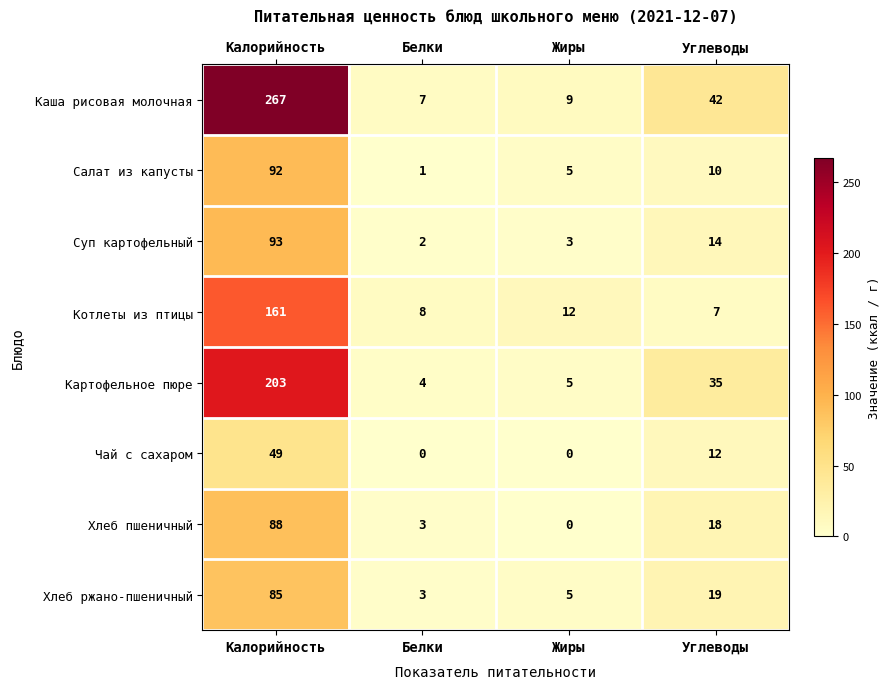

Count the number of data series in this chart.

8